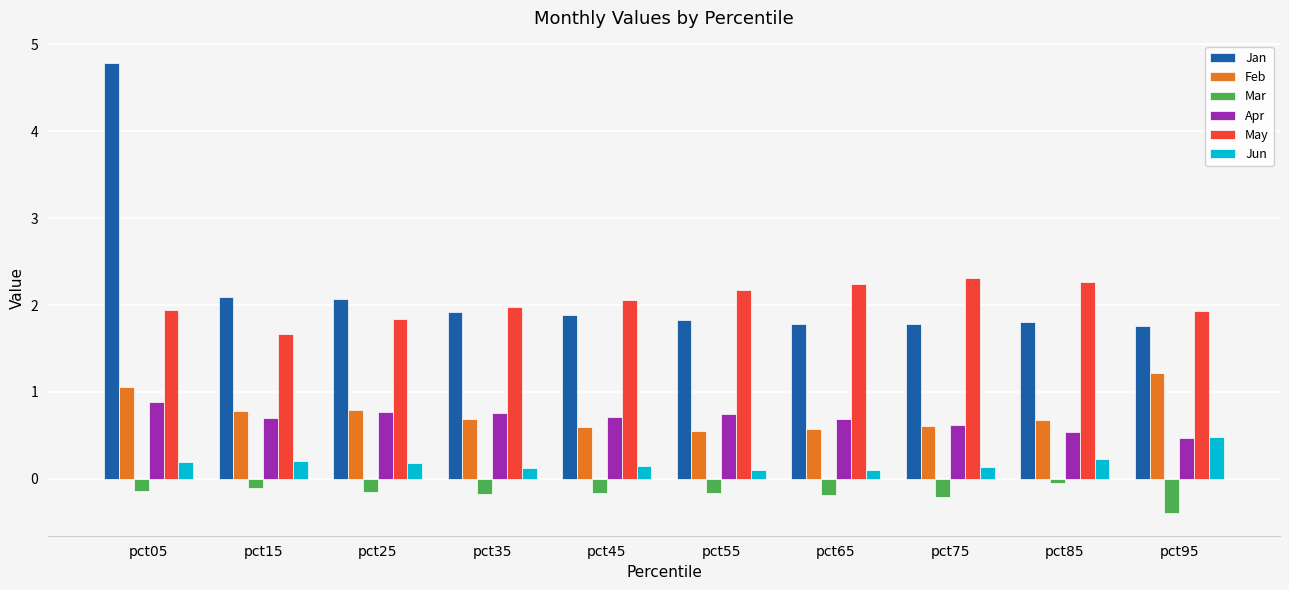

Read the Jun value at pct75.

0.1